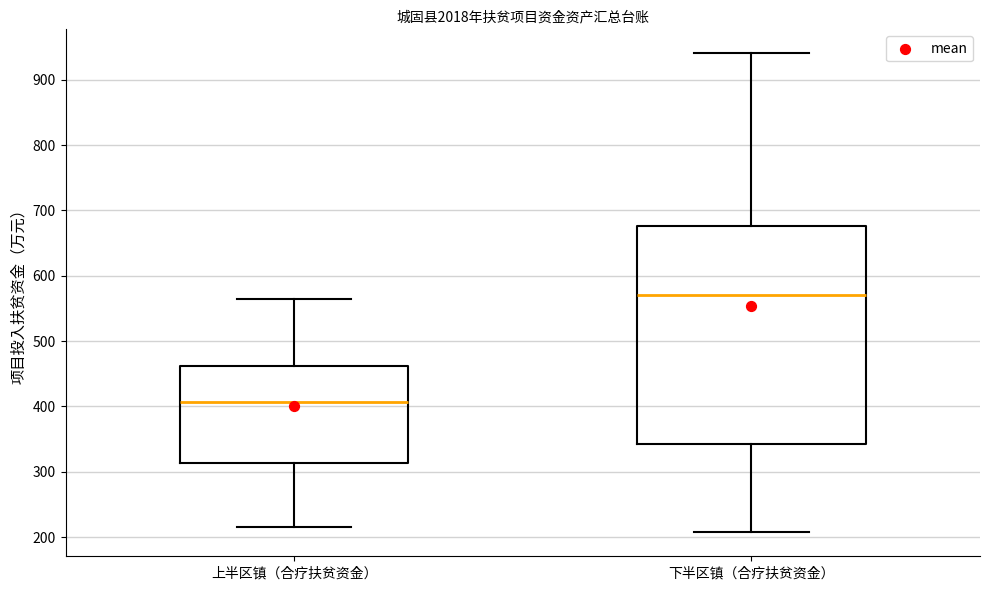

Comparing the boxes themselves (not the whiskers), which one is the tallest?

下半区镇（合疗扶贫资金）